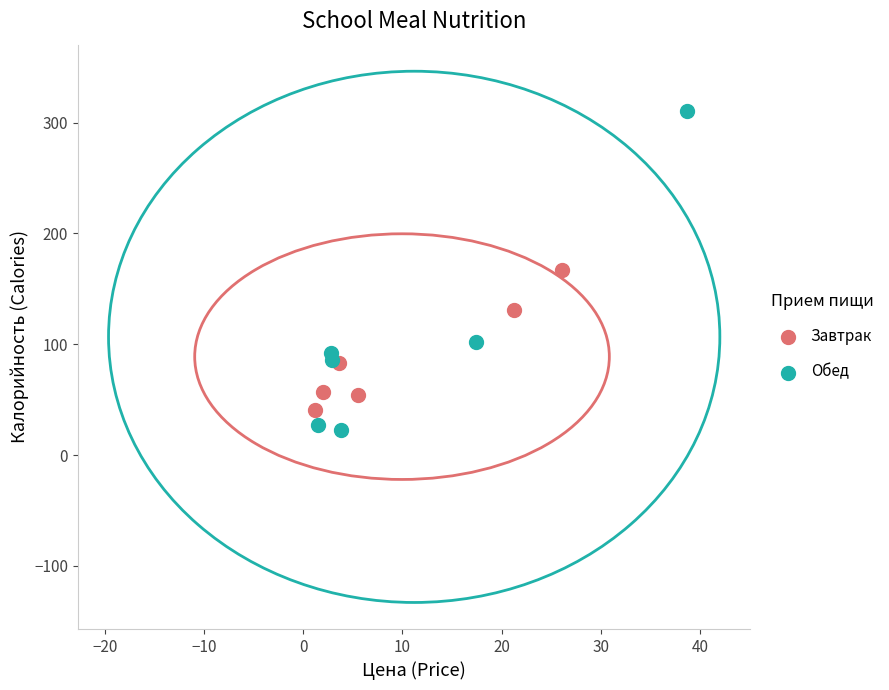

Which series contains the highest Y value?

Обед